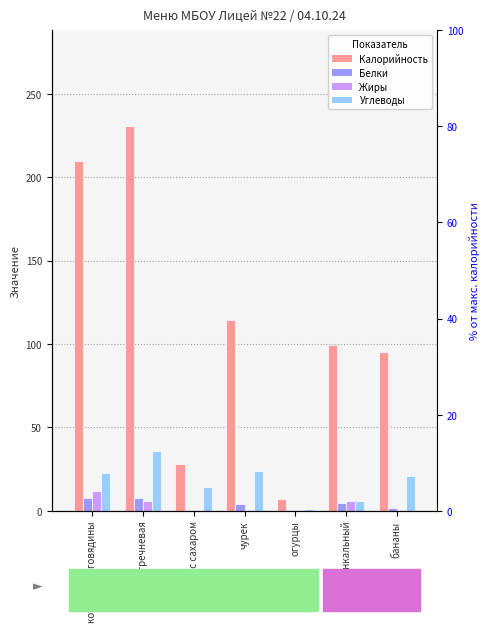

Is it true that Углеводы equals 27.3 at бананы?

False